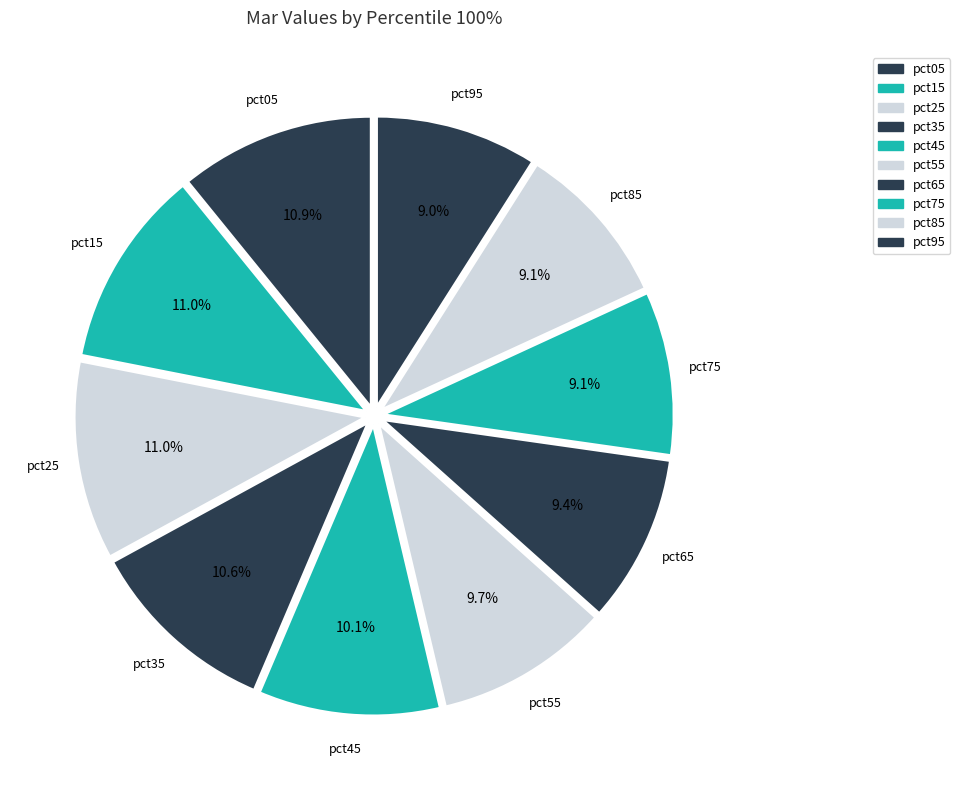

Count the number of slices in the pie.

10